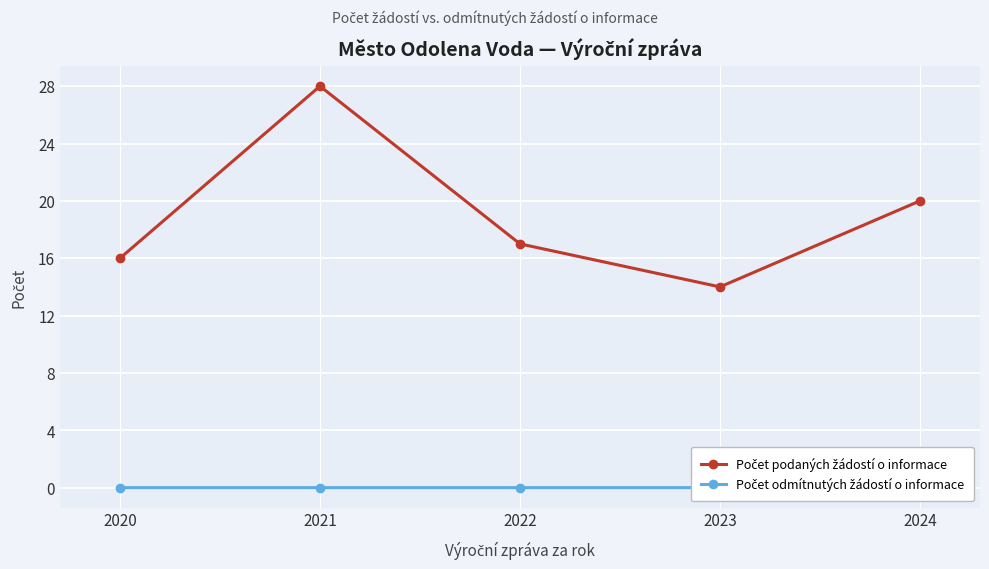

Is it true that Počet odmítnutých žádostí o informace equals 0 at 2021?

True